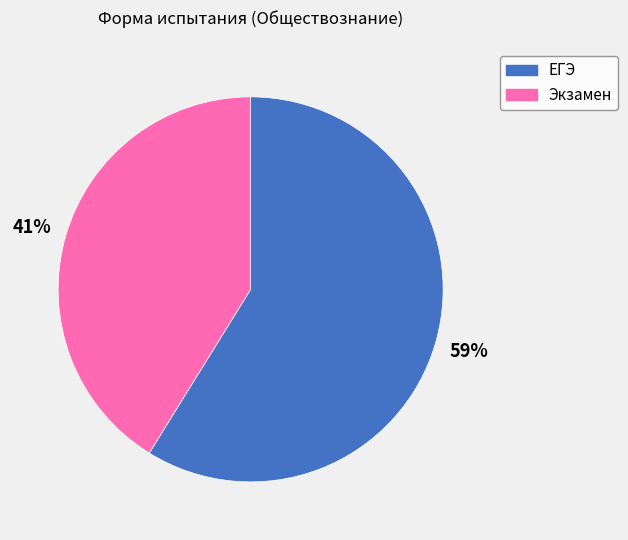

To the nearest percent, what is the difference between the Экзамен and ЕГЭ slice percentages?

18%